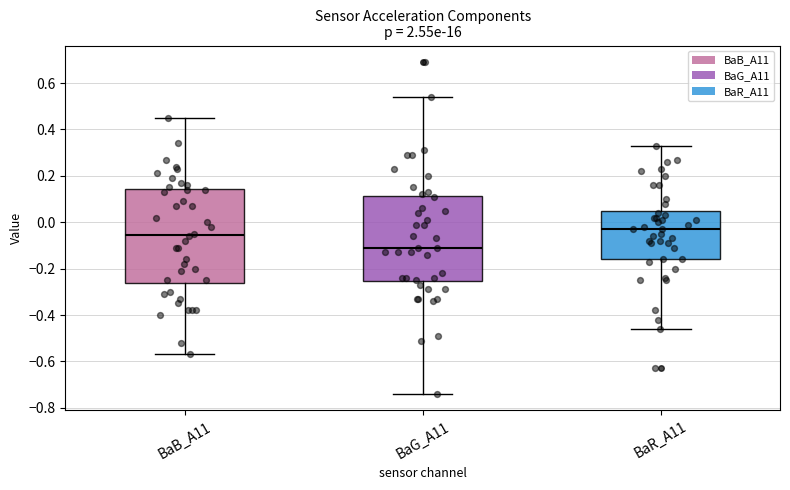

Which box's median line is the highest?

BaR_A11